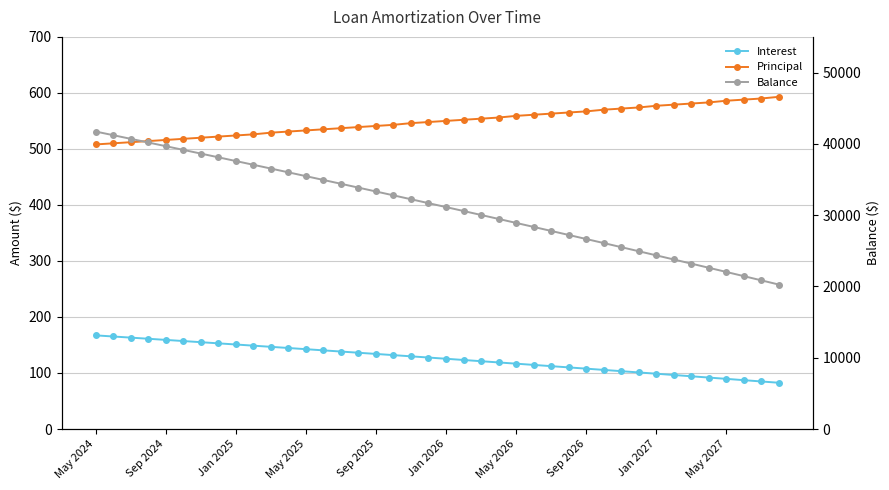

What are all the series names shown in the legend?

Interest, Principal, Balance